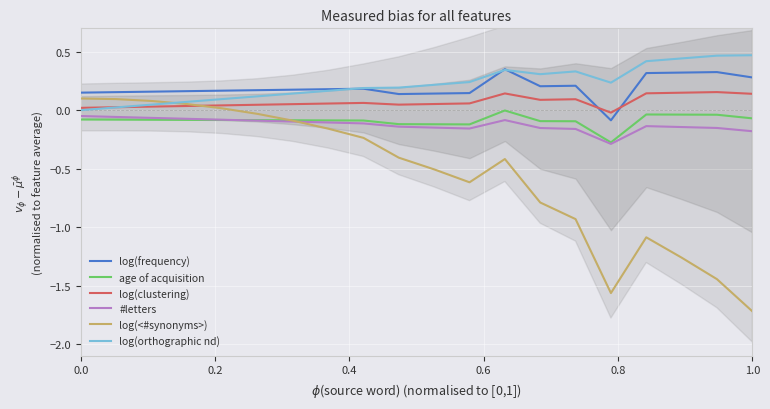

True or false: age of acquisition and log(frequency) cross at least once.

False